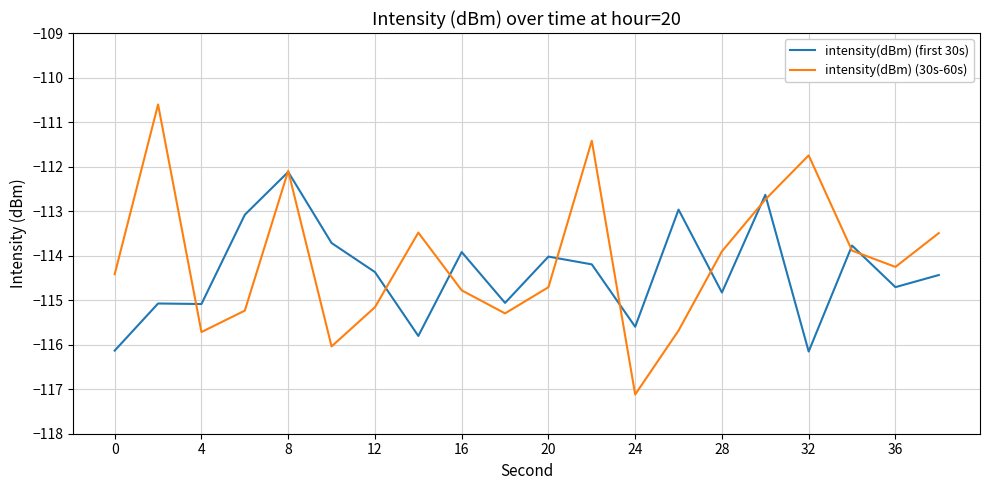

List the series in order of their peak value, highest first.

intensity(dBm) (30s-60s), intensity(dBm) (first 30s)